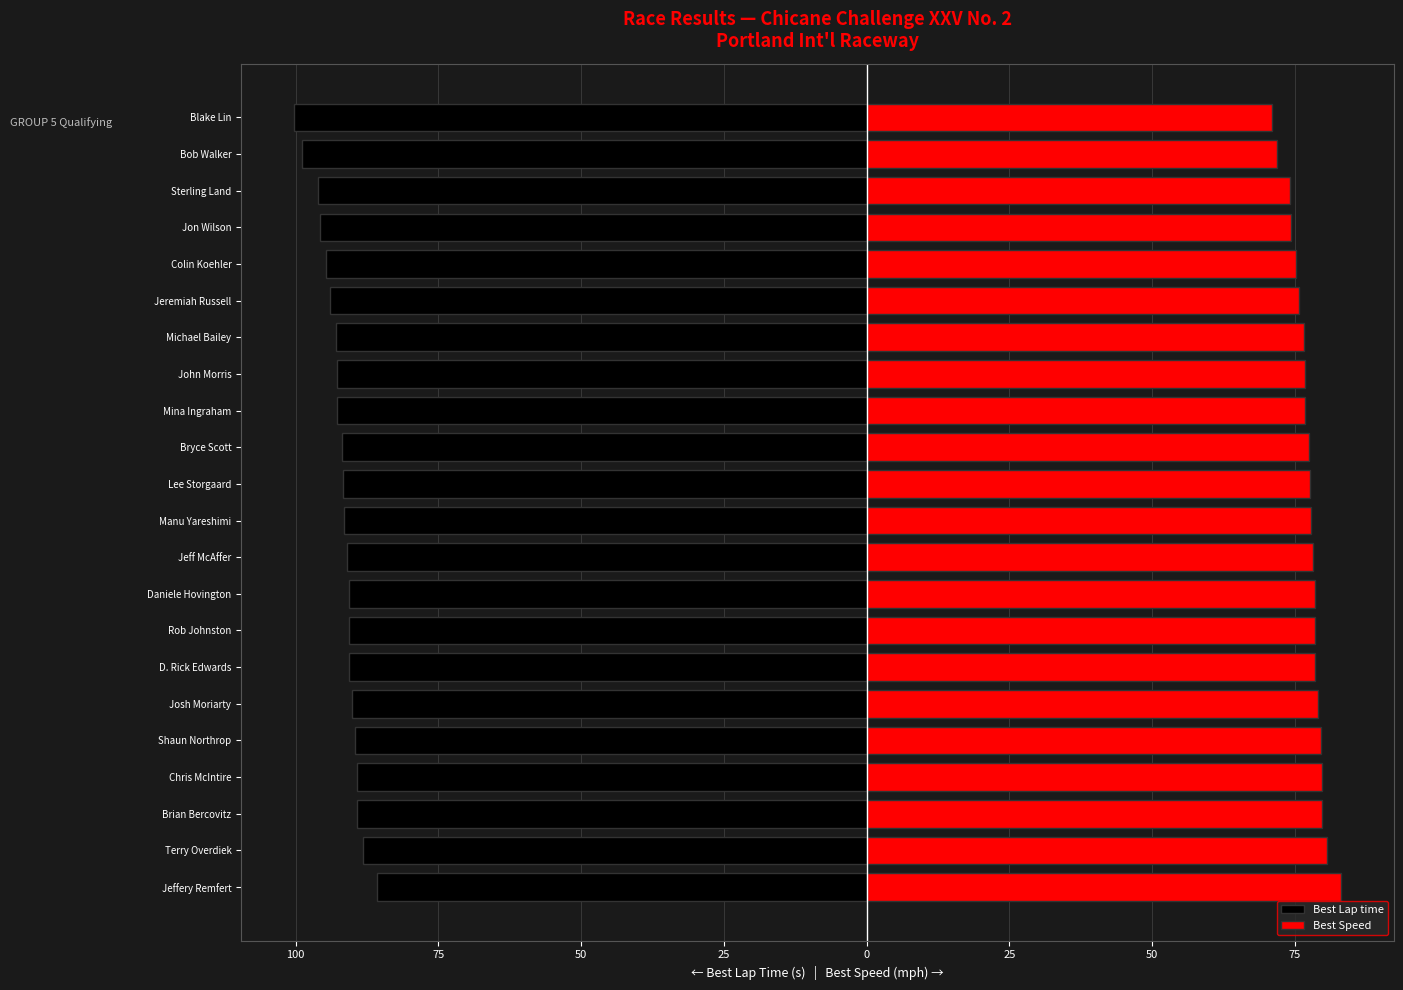

How many distinct data groups are displayed?

2